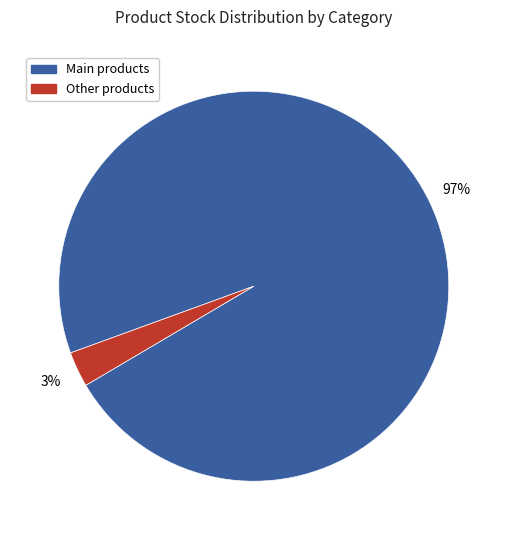

To the nearest percent, what is the average slice percentage?

50%